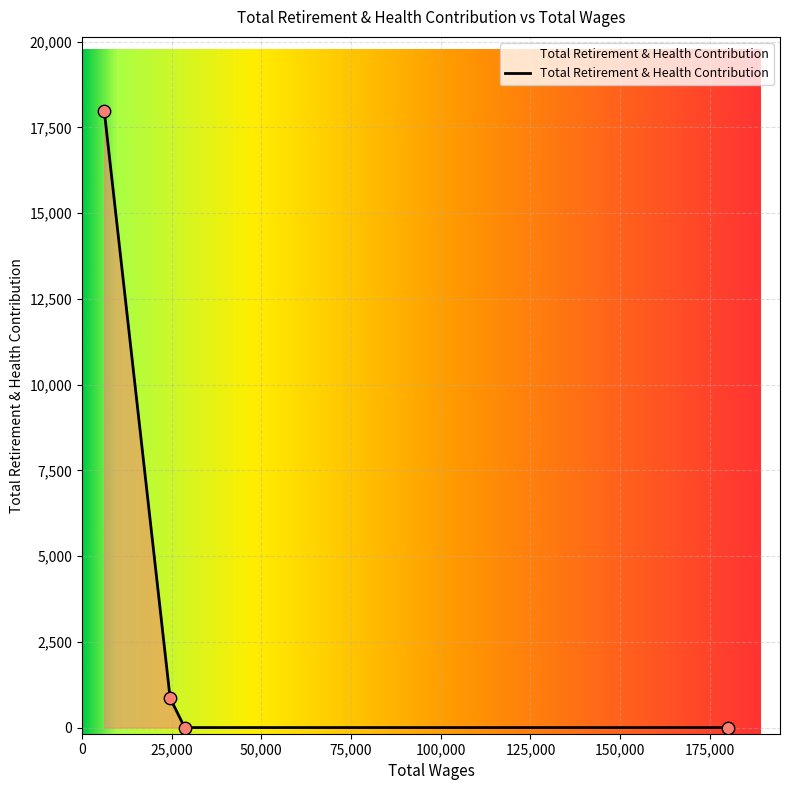

True or false: there are more than 1 points higher than both neighbors.

False